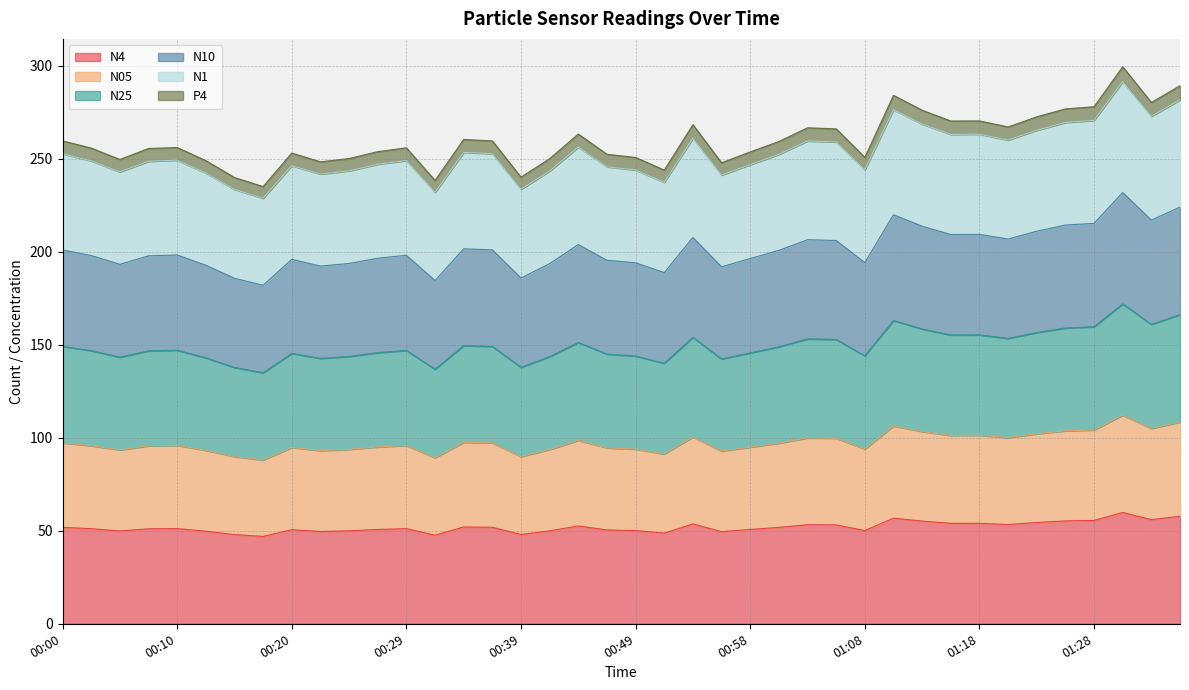

What is the lowest value of the N4 series?

47.0